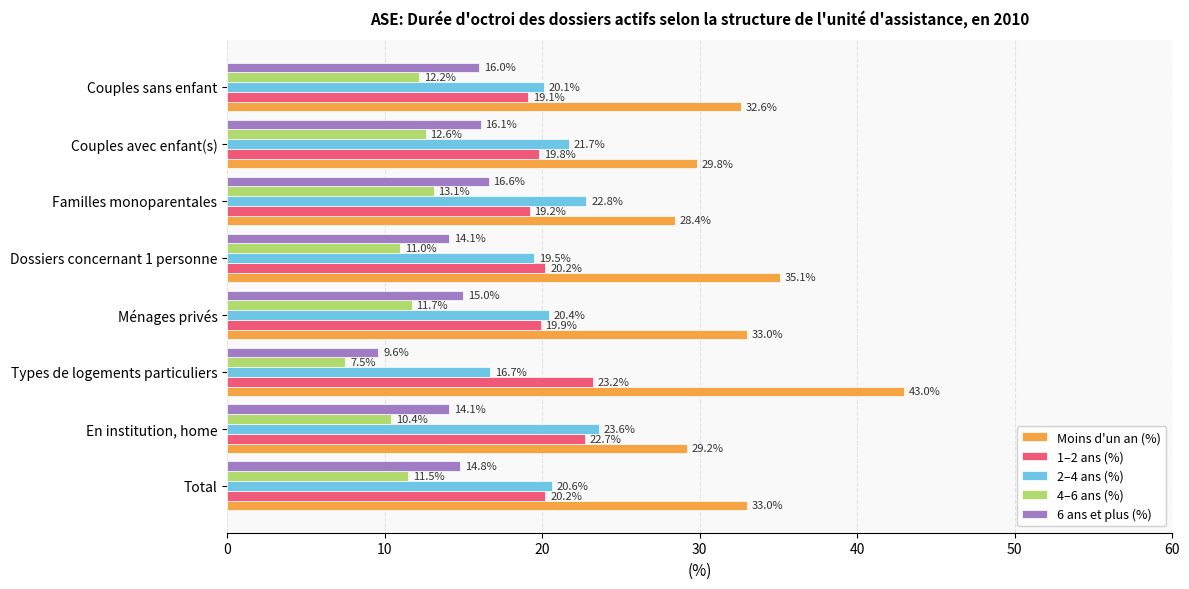

Rank the categories by 2–4 ans (%) value from highest to lowest.

En institution, home, Familles monoparentales, Couples avec enfant(s), Total, Ménages privés, Couples sans enfant, Dossiers concernant 1 personne, Types de logements particuliers